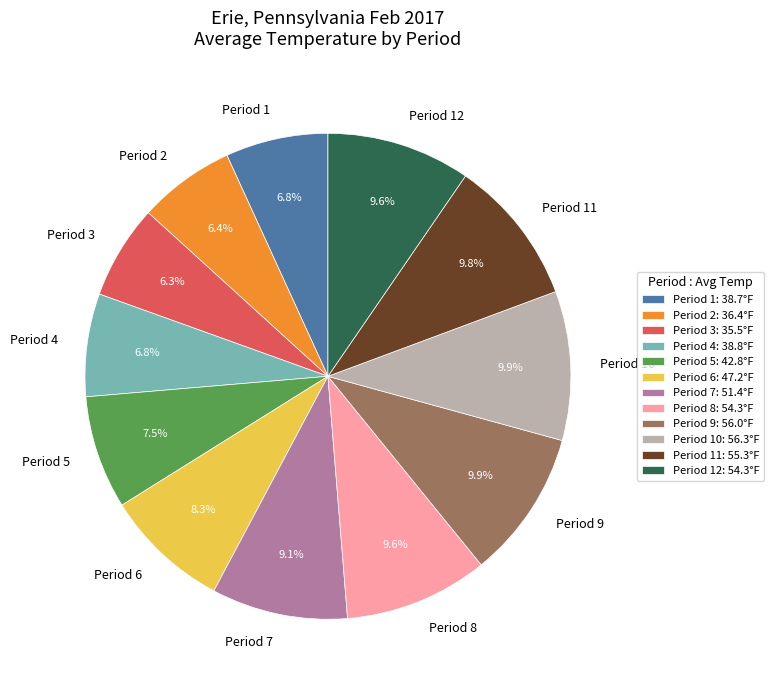

Does any single category account for the majority?

No